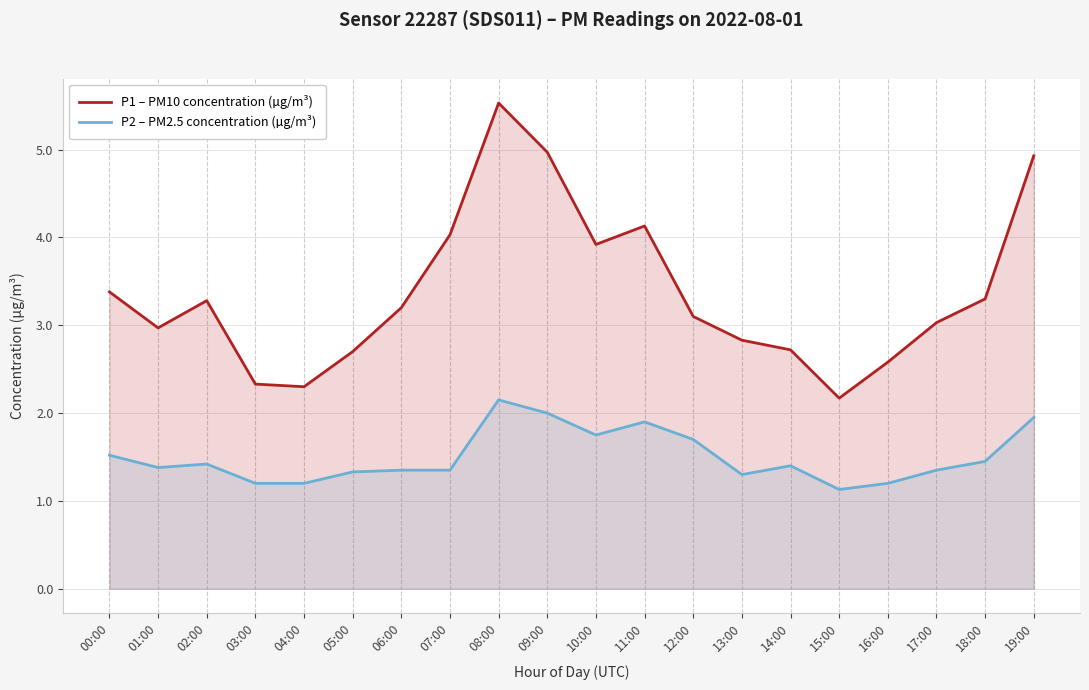

Is it true that P2 – PM2.5 concentration (µg/m³) equals 1.1 at 15:00?

True